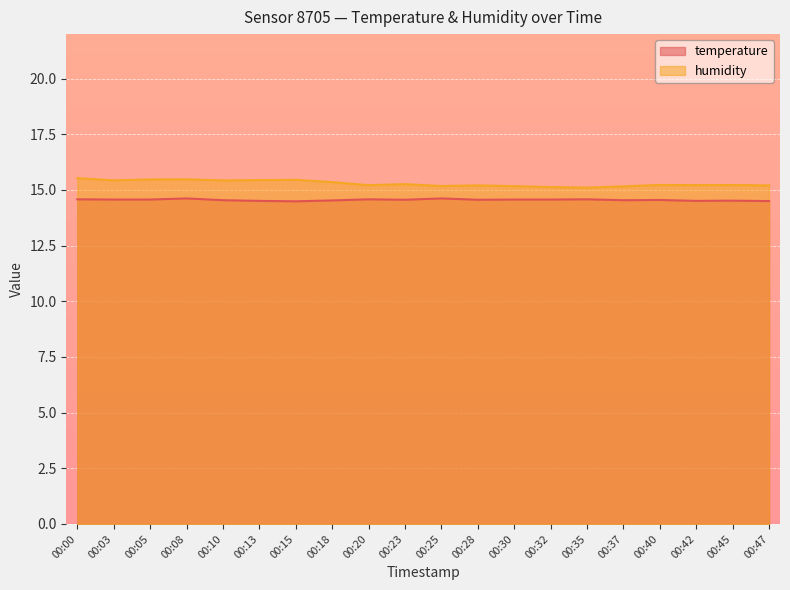

Which series changed the most between 00:08 and 00:20?

humidity